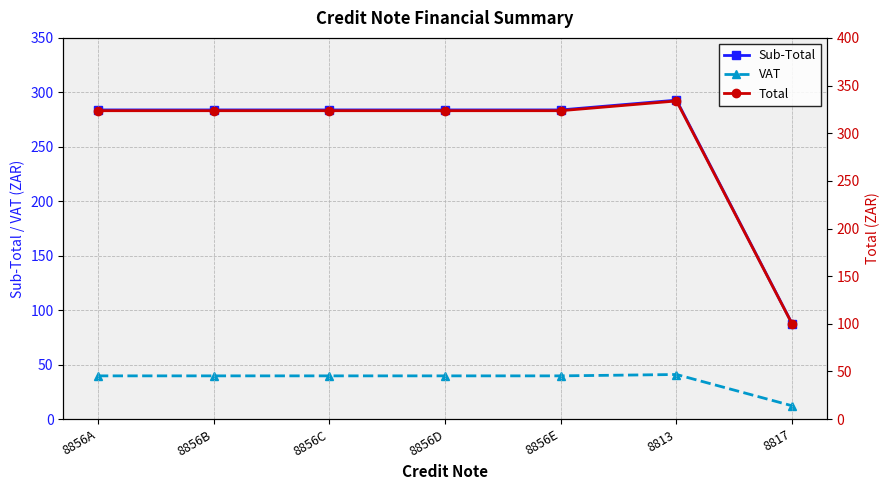

Reading left to right, extract all data points from this chart.

Sub-Total: 8856A=283.9	8856B=283.9	8856C=283.9	8856D=283.9	8856E=283.9	8813=292.8	8817=87.5
VAT: 8856A=39.7	8856B=39.7	8856C=39.7	8856D=39.7	8856E=39.7	8813=41.0	8817=12.2
Total: 8856A=323.6	8856B=323.6	8856C=323.6	8856D=323.6	8856E=323.6	8813=333.8	8817=99.7